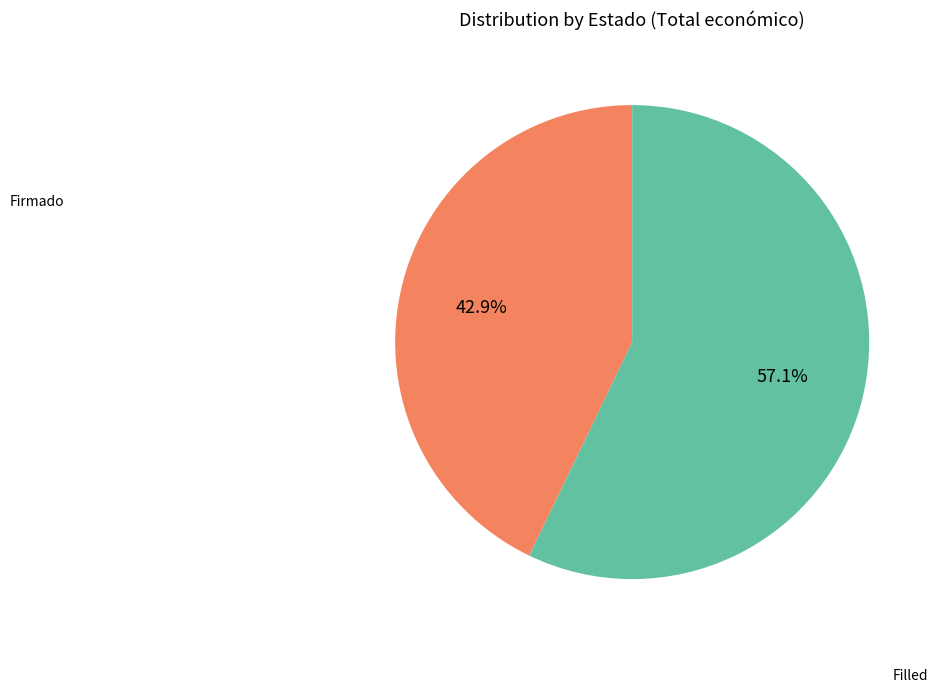

Does any single category account for the majority?

Yes